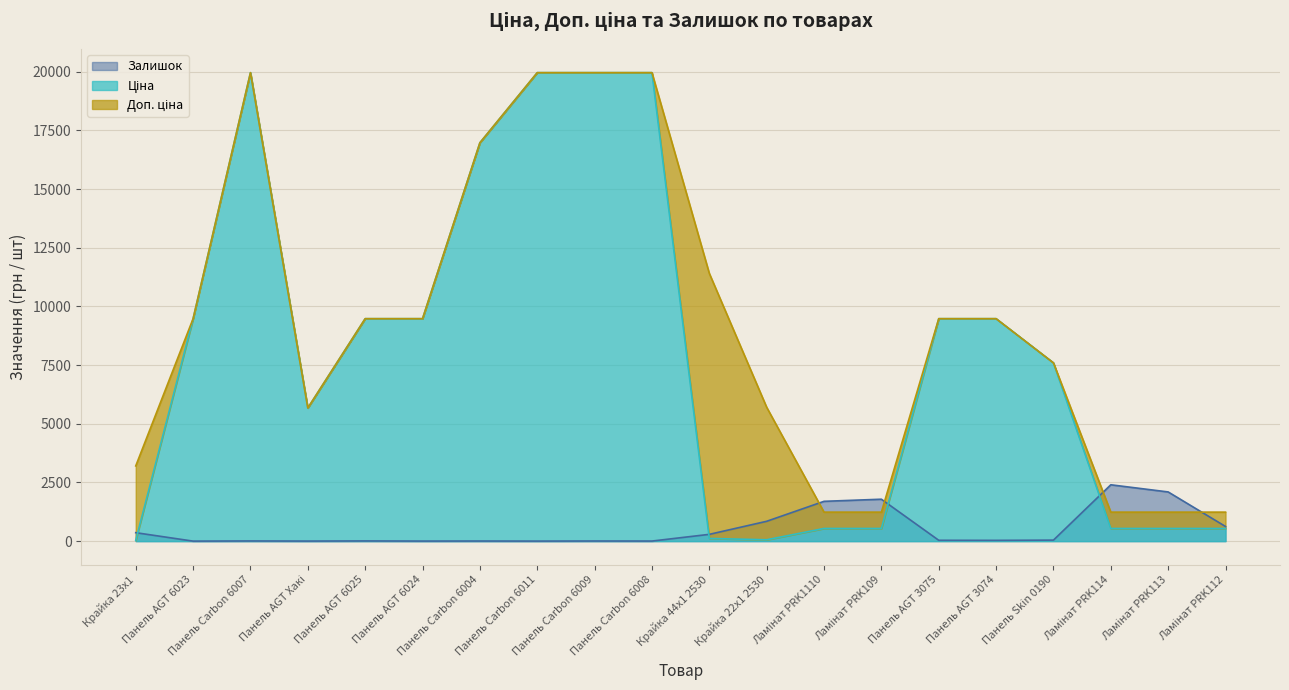

Reading left to right, list all the values displayed in this chart.

Ціна: Крайка 23x1=32.0	Панель AGT 6023=9480.1	Панель Carbon 6007=19964.2	Панель AGT Хакі=5673.8	Панель AGT 6025=9480.1	Панель AGT 6024=9480.1	Панель Carbon 6004=16976.3	Панель Carbon 6011=19964.2	Панель Carbon 6009=19964.2	Панель Carbon 6008=19964.2	Крайка 44x1 2530=114.1	Крайка 22x1 2530=57.0	Ламінат PRK1110=539.0	Ламінат PRK109=539.0	Панель AGT 3075=9480.1	Панель AGT 3074=9480.1	Панель Skin 0190=7596.5	Ламінат PRK114=539.0	Ламінат PRK113=539.0	Ламінат PRK112=539.0
Доп. ціна: Крайка 23x1=3205.0	Панель AGT 6023=9480.1	Панель Carbon 6007=19964.2	Панель AGT Хакі=5673.8	Панель AGT 6025=9480.1	Панель AGT 6024=9480.1	Панель Carbon 6004=16976.3	Панель Carbon 6011=19964.2	Панель Carbon 6009=19964.2	Панель Carbon 6008=19964.2	Крайка 44x1 2530=11410.0	Крайка 22x1 2530=5705.0	Ламінат PRK1110=1235.4	Ламінат PRK109=1235.4	Панель AGT 3075=9480.1	Панель AGT 3074=9480.1	Панель Skin 0190=7596.5	Ламінат PRK114=1235.4	Ламінат PRK113=1235.4	Ламінат PRK112=1235.4
Залишок: Крайка 23x1=360.0	Панель AGT 6023=0.0	Панель Carbon 6007=7.0	Панель AGT Хакі=2.0	Панель AGT 6025=8.0	Панель AGT 6024=2.0	Панель Carbon 6004=4.0	Панель Carbon 6011=1.0	Панель Carbon 6009=5.0	Панель Carbon 6008=3.0	Крайка 44x1 2530=289.0	Крайка 22x1 2530=845.0	Ламінат PRK1110=1696.0	Ламінат PRK109=1786.0	Панель AGT 3075=36.0	Панель AGT 3074=33.0	Панель Skin 0190=43.0	Ламінат PRK114=2401.0	Ламінат PRK113=2096.0	Ламінат PRK112=624.0